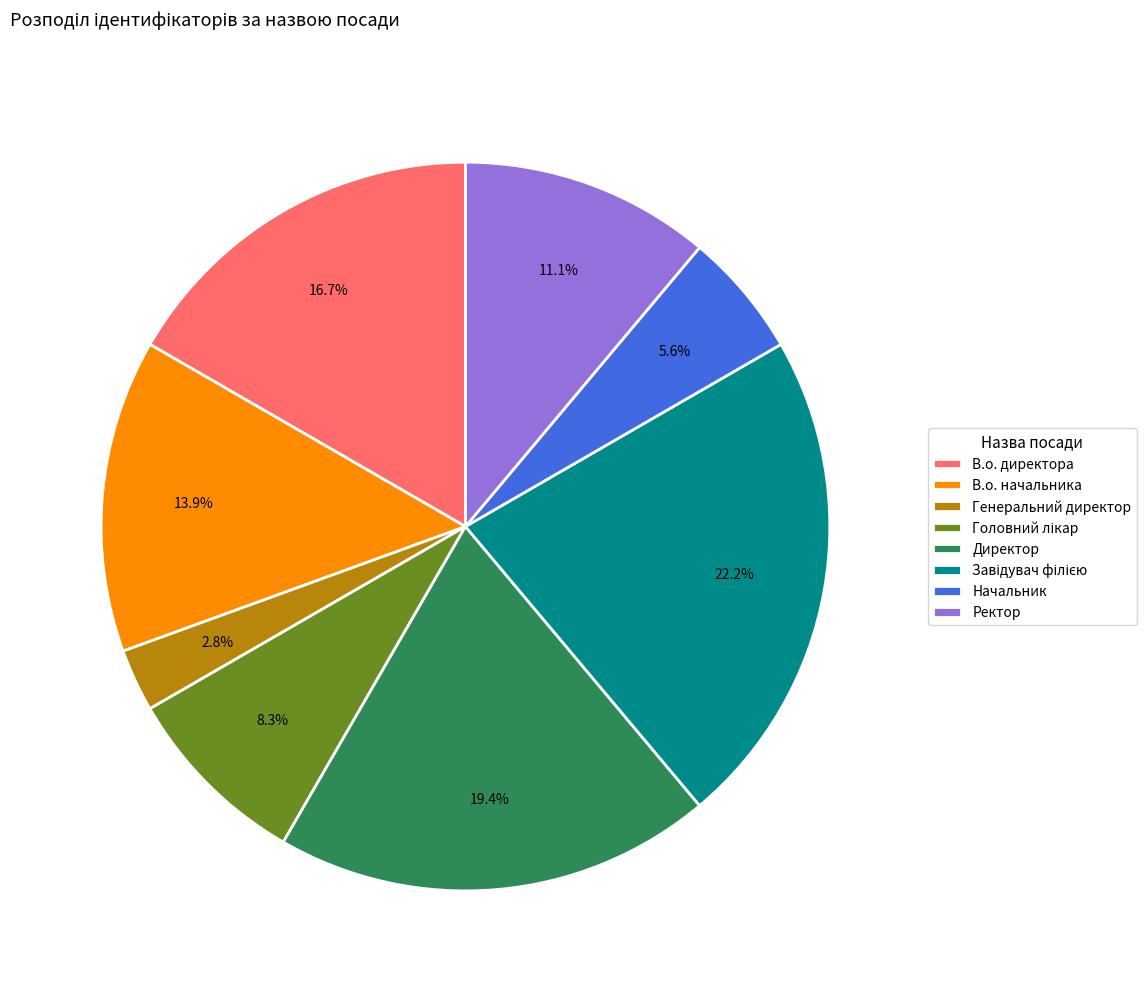

To the nearest percent, what is the difference between the Генеральний директор and Ректор slice percentages?

8%